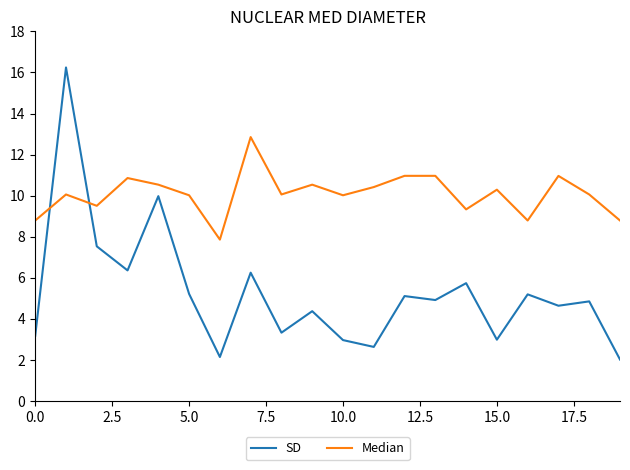

Which series has the largest range (max minus min)?

SD